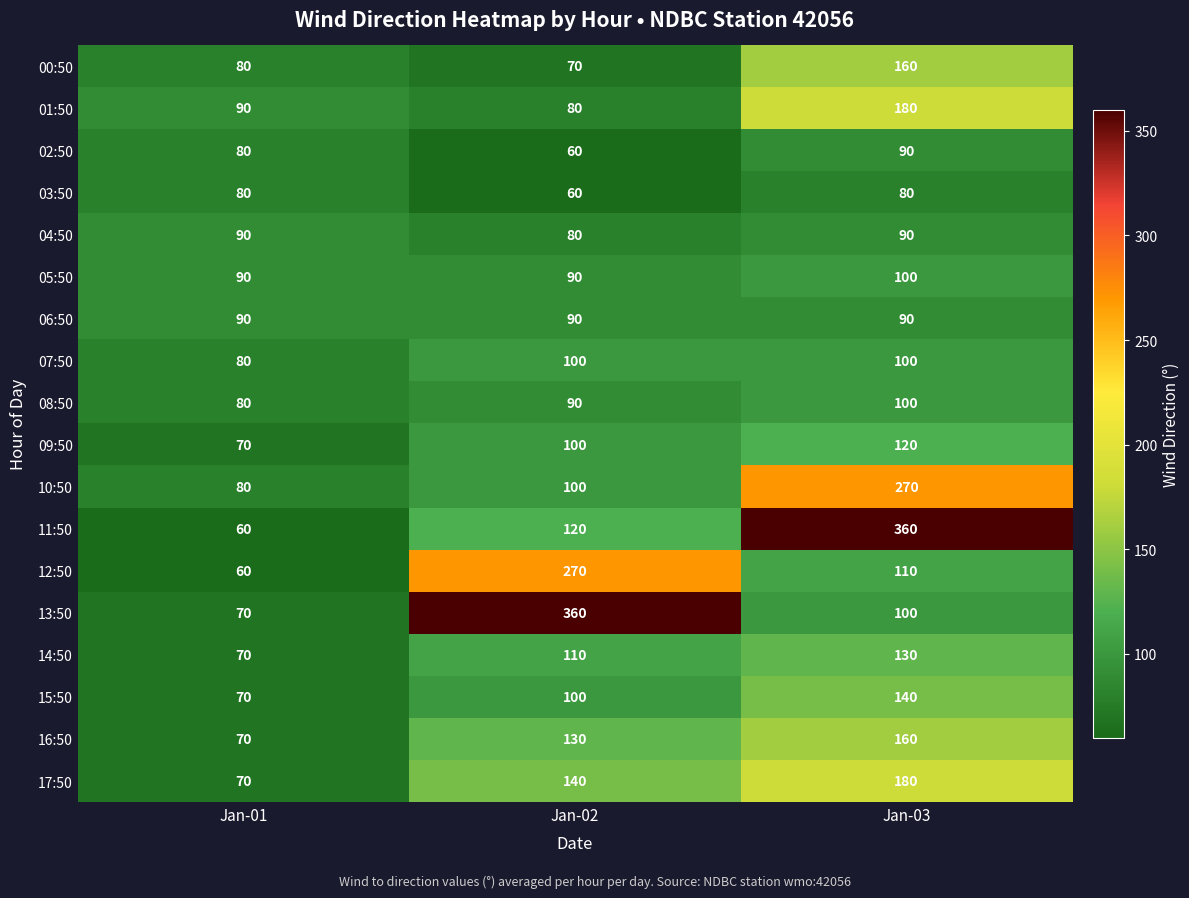

Which series has the widest spread of values?

11:50